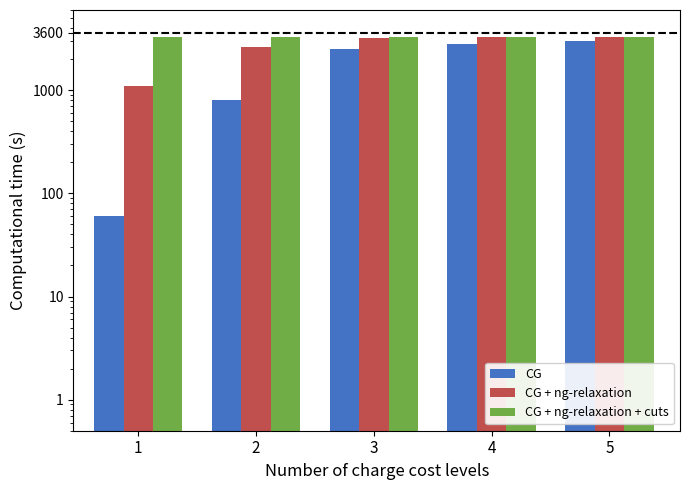

True or false: CG + ng-relaxation has a value of 4164 at 2.

False